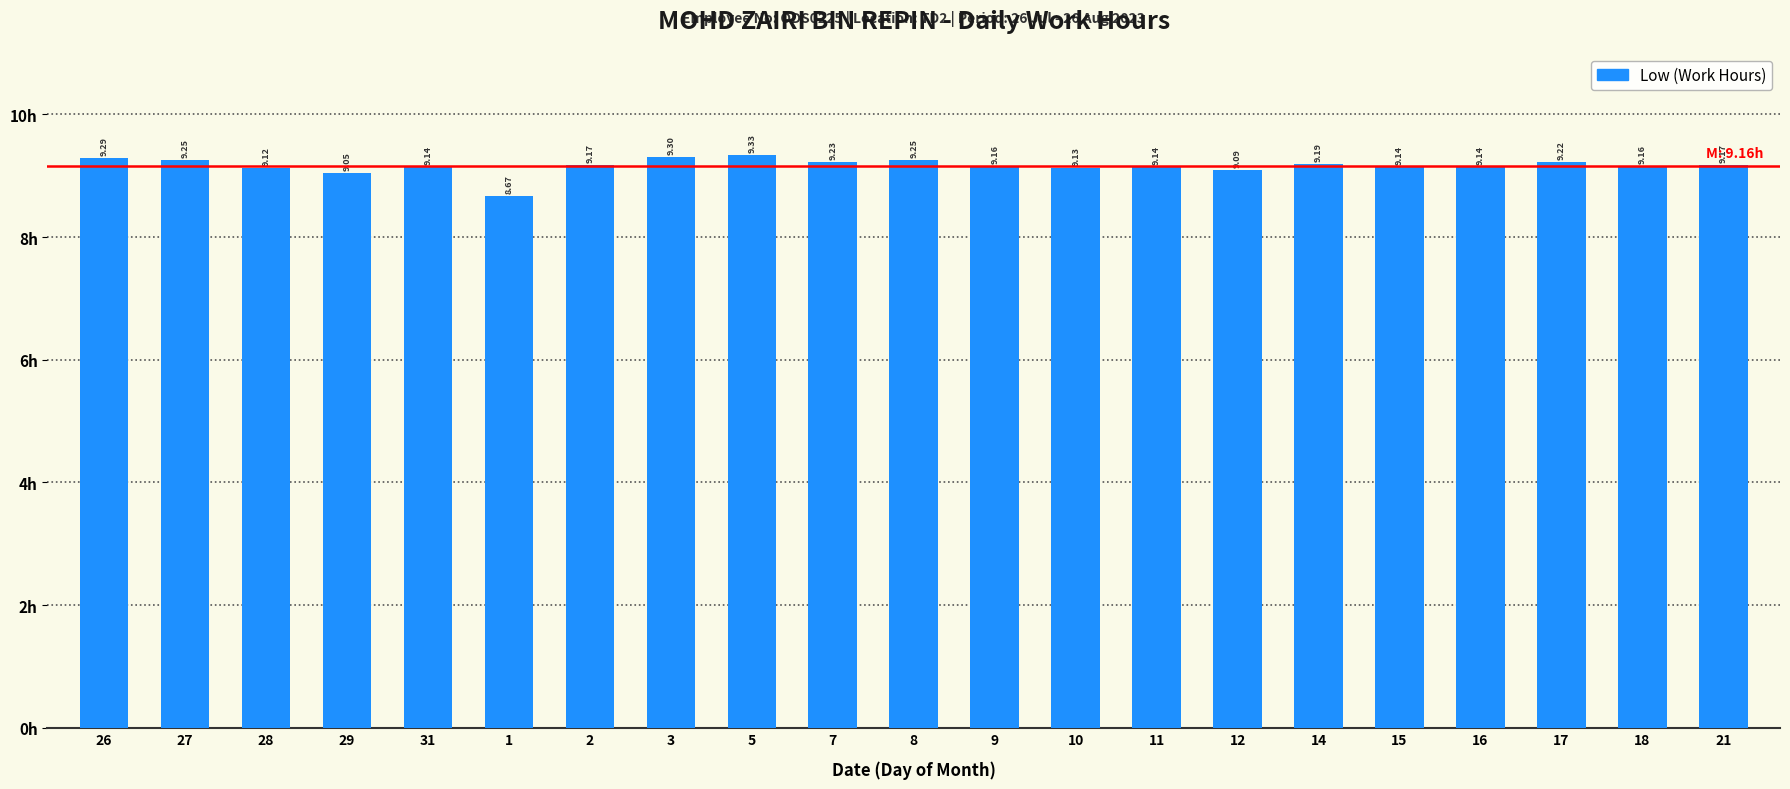

True or false: the data shows 6.4 at 8.

False